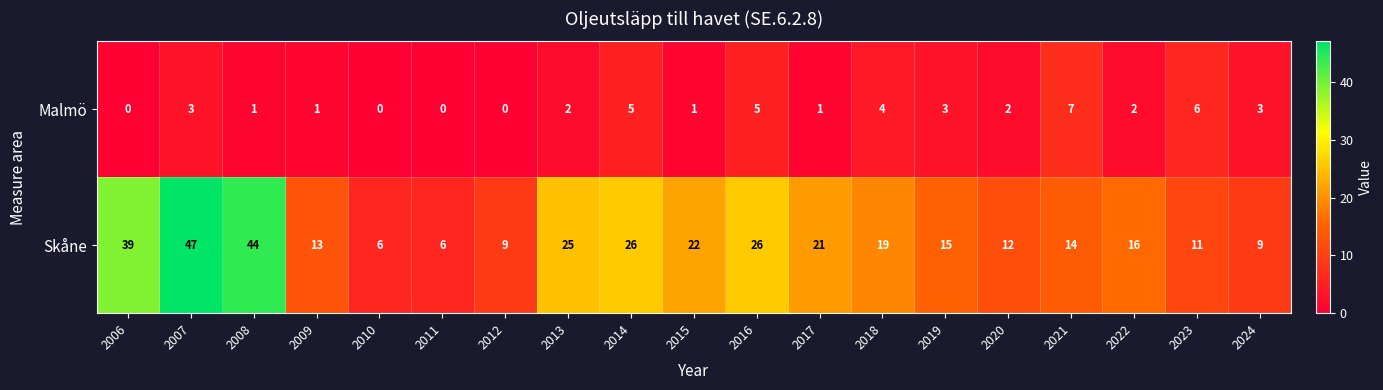

Which series has the largest range (max minus min)?

Skåne